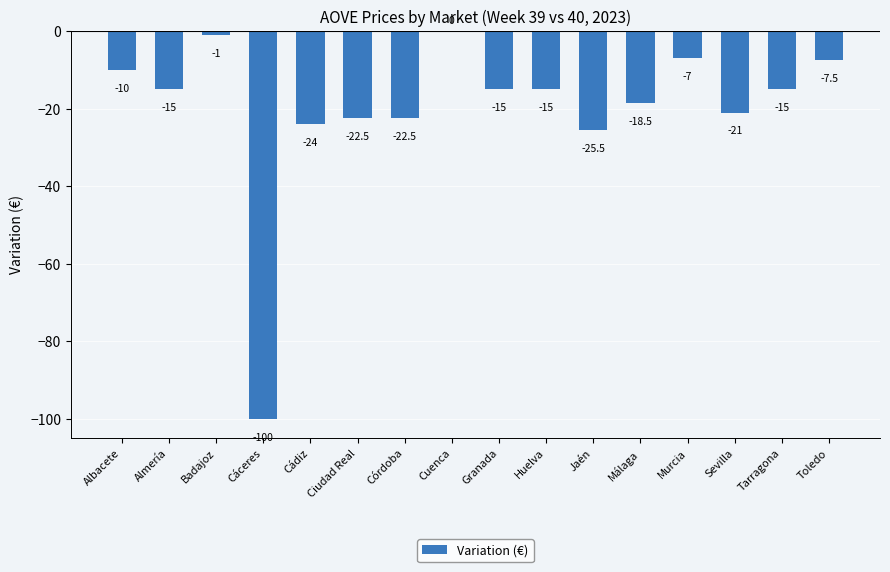

What is the sum of all values?

-319.5